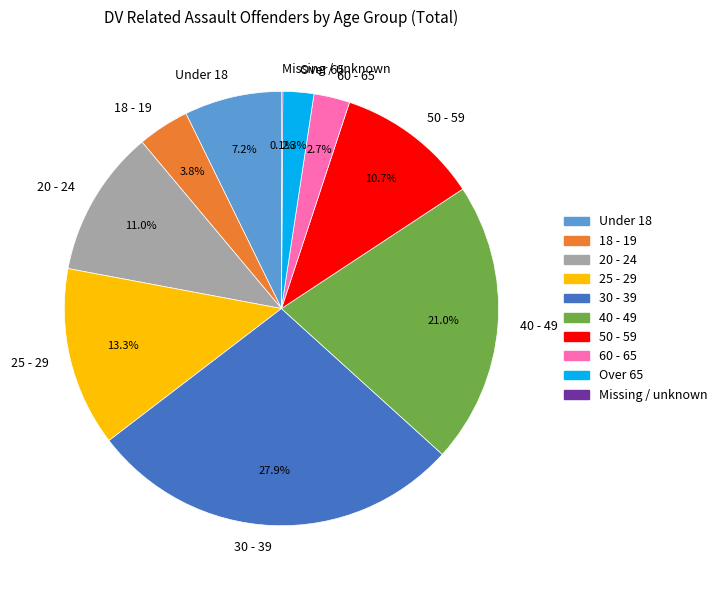

To the nearest percent, what portion does 25 - 29 represent?

13%